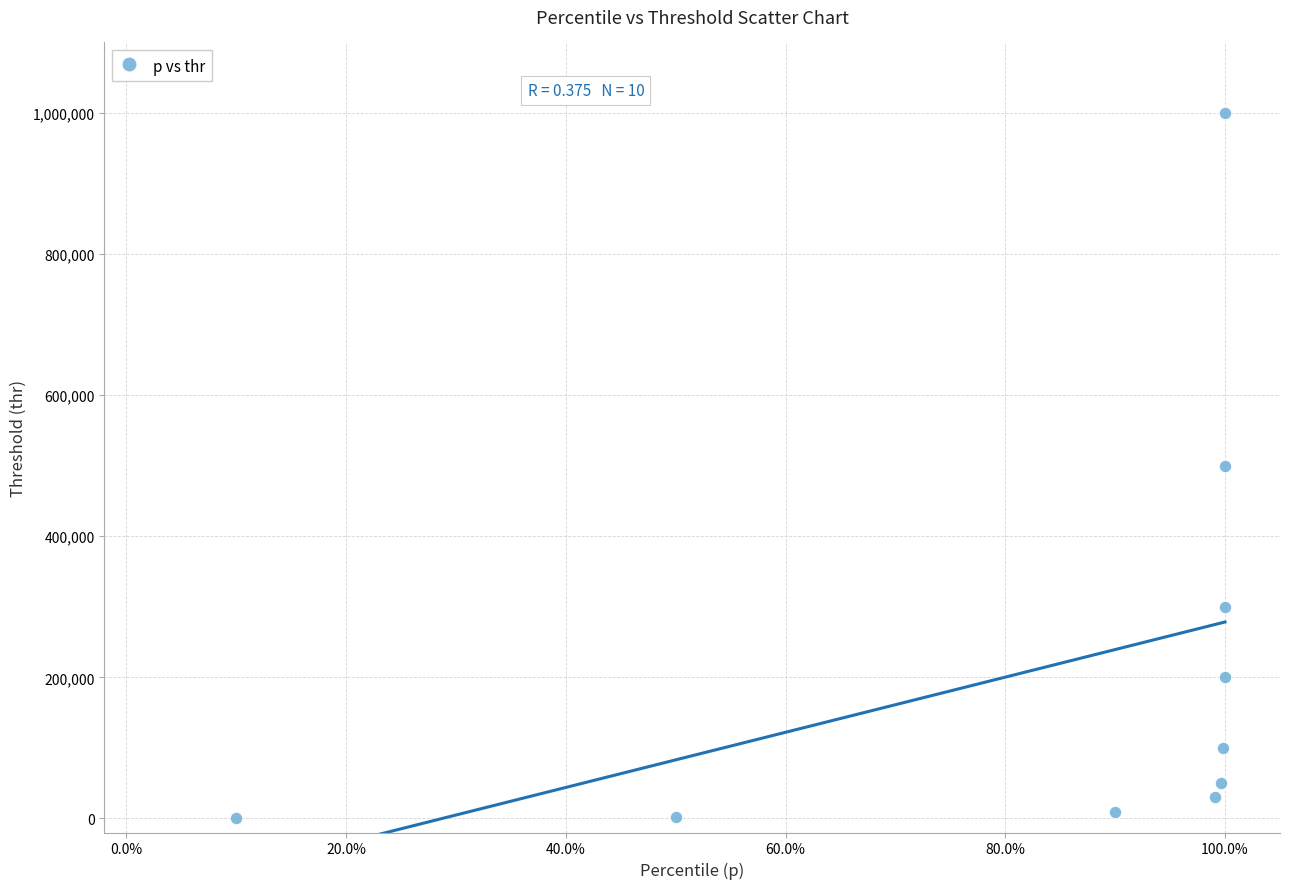

What is the range of X values (max minus min)?

0.9